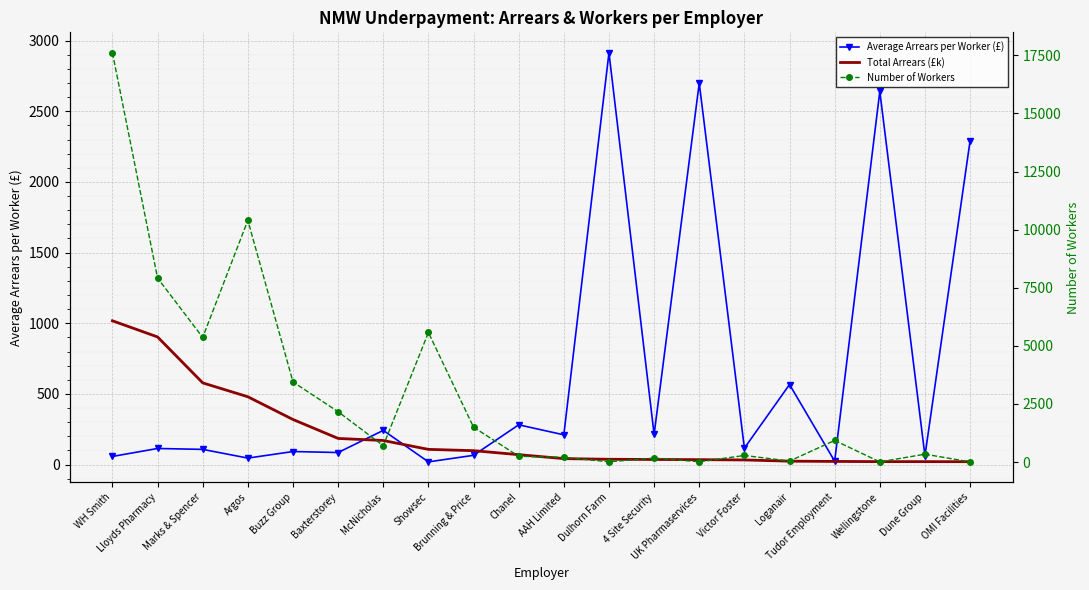

True or false: Number of Workers has a value of 284.0 at Victor Foster.

True